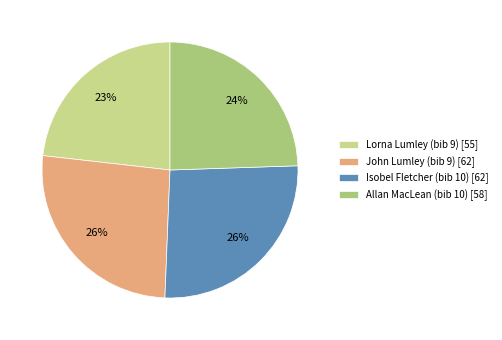

What is the smallest slice in the pie chart?

Lorna Lumley (bib 9)